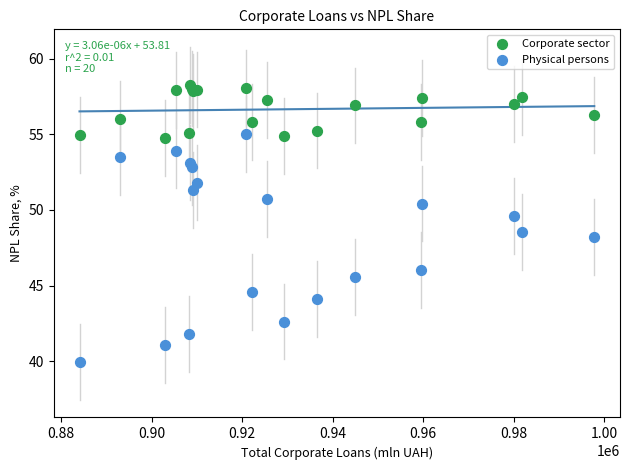

What is the X range (max minus min) for the scatter plot?

113697.5